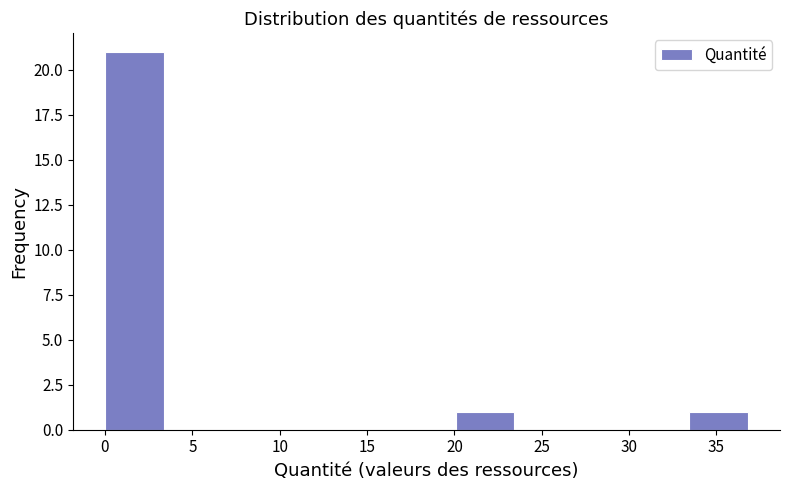

Reading left to right, list every bar in this chart as the range it spans on the x-axis followed by its height. Neither the bar edges nor the heights are printed on the chart, so give them approximately, as read against the axes.

0.0 to 3.5: 21
3.5 to 6.5: 0
6.5 to 10.0: 0
10.0 to 13.5: 0
13.5 to 16.5: 0
16.5 to 20.0: 0
20.0 to 23.5: 1
23.5 to 27.0: 0
27.0 to 30.0: 0
30.0 to 33.5: 0
33.5 to 37.0: 1